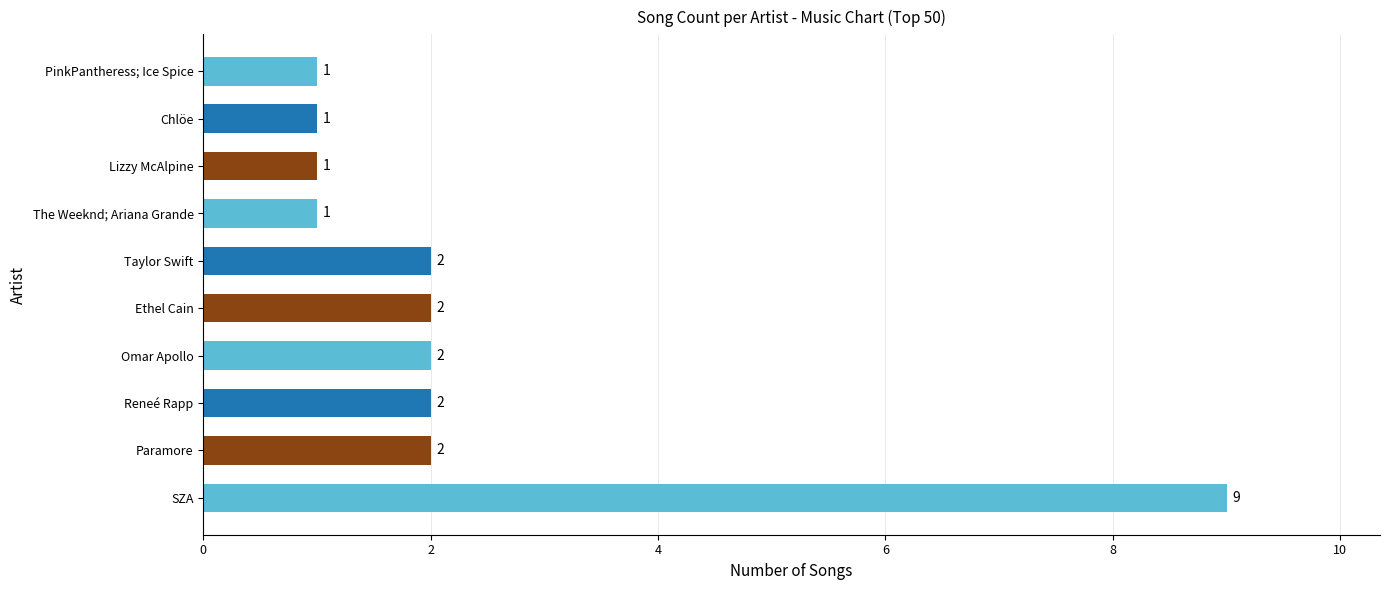

Count the values in the range 1 to 2.

9